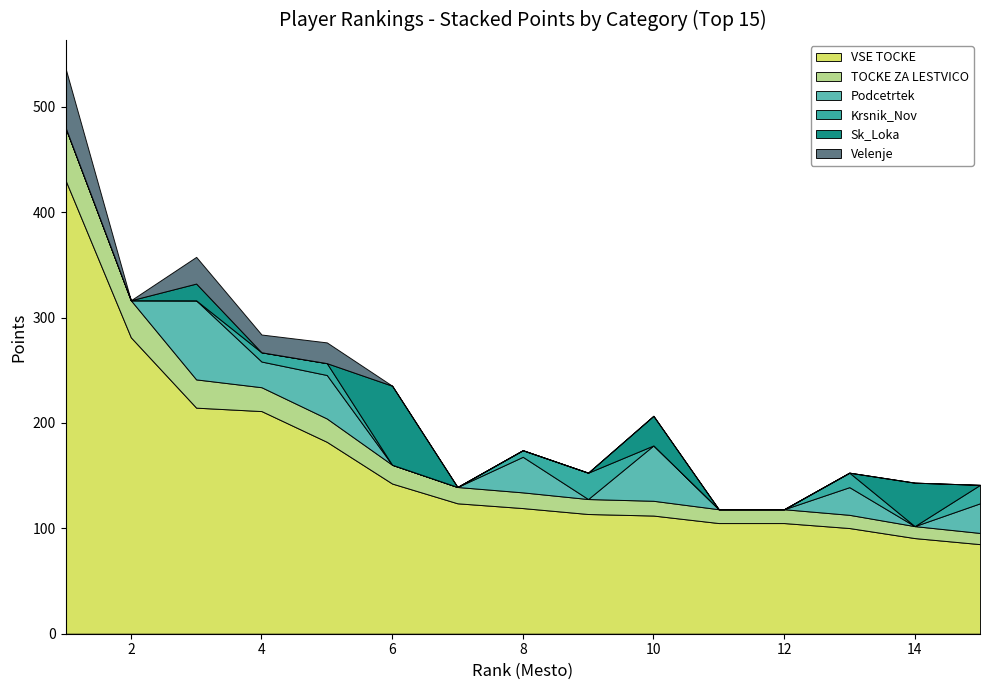

Reading right to left, list all the values displayed in this chart.

VSE TOCKE: 85.0	90.8	100.3	105.0	105.0	112.1	113.6	119.2	123.8	142.5	182.1	211.2	214.5	281.2	430.3
TOCKE ZA LESTVICO: 10.6	11.3	12.5	13.1	13.1	14.0	14.2	14.9	15.5	17.8	22.1	22.6	26.8	35.2	49.9
Podcetrtek: 28.1	0.0	26.2	0.0	0.0	52.5	0.0	33.8	0.0	0.0	41.2	24.4	75.0	0.0	0.0
Krsnik_Nov: 17.5	0.0	13.8	0.0	0.0	0.0	25.0	6.2	0.0	0.0	11.2	8.8	0.0	0.0	0.0
Sk_Loka: 0.0	41.2	0.0	0.0	0.0	28.1	0.0	0.0	0.0	75.0	0.0	0.0	15.9	0.0	0.0
Velenje: 0.0	0.0	0.0	0.0	0.0	0.0	0.0	0.0	0.0	0.0	19.7	16.9	25.3	0.0	56.2